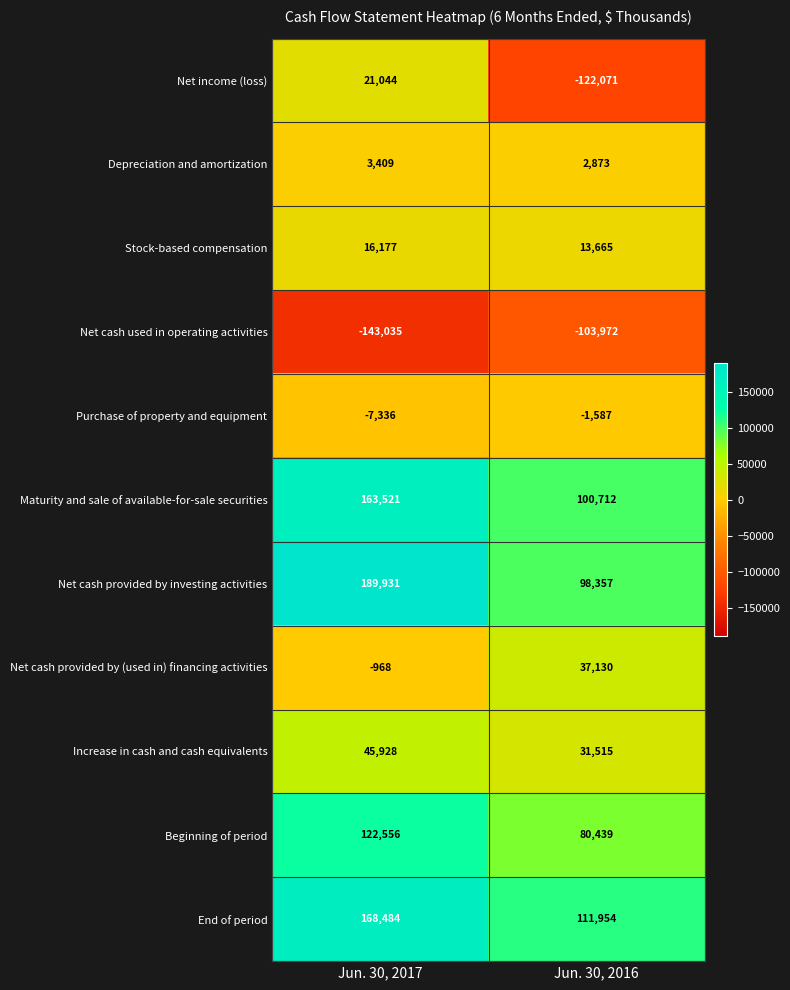

Is it true that Depreciation and amortization equals 936 at Jun. 30, 2017?

False